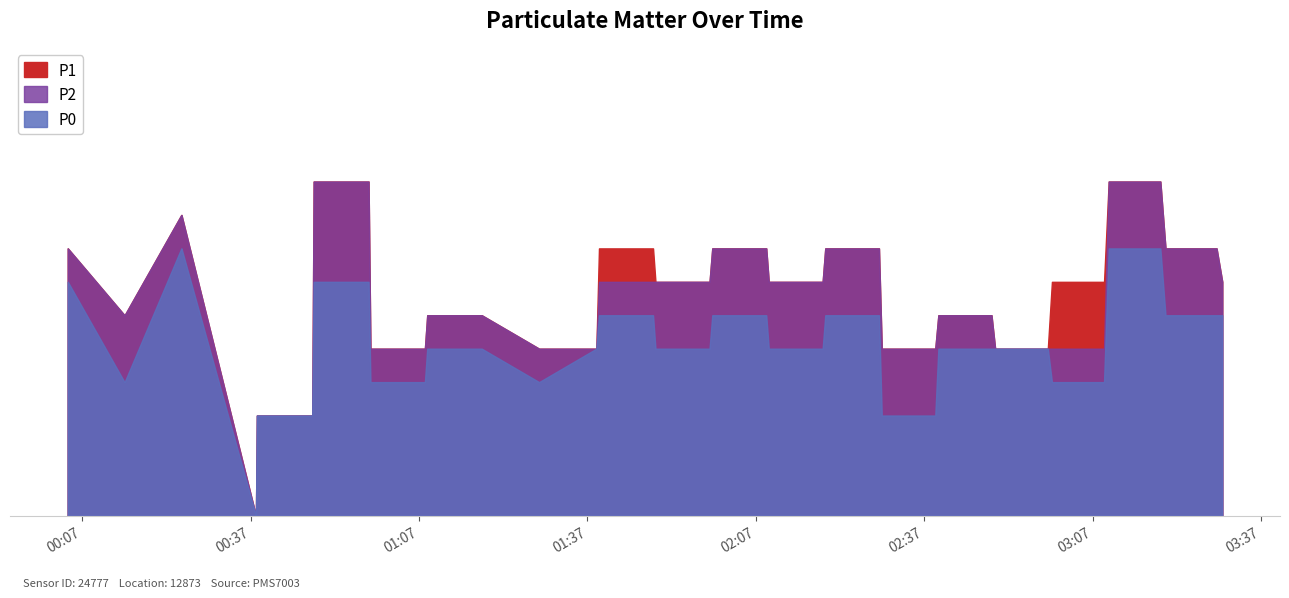

Rank the categories by P1 value from lowest to highest.

2023-06-24T00:37:56, 2023-06-24T00:38:06, 2023-06-24T00:47:58, 2023-06-24T00:58:20, 2023-06-24T01:08:02, 2023-06-24T01:28:23, 2023-06-24T01:38:35, 2023-06-24T02:29:26, 2023-06-24T02:38:58, 2023-06-24T02:49:38, 2023-06-24T02:59:01, 2023-06-24T00:14:31, 2023-06-24T00:14:32, 2023-06-24T01:08:27, 2023-06-24T01:18:10, 2023-06-24T02:39:31, 2023-06-24T02:48:59, 2023-06-24T01:49:07, 2023-06-24T01:58:45, 2023-06-24T02:09:18, 2023-06-24T02:18:54, 2023-06-24T02:59:45, 2023-06-24T03:09:02, 2023-06-24T03:30:06, 2023-06-24T00:04:24, 2023-06-24T00:04:25, 2023-06-24T01:39:03, 2023-06-24T01:48:41, 2023-06-24T01:59:14, 2023-06-24T02:08:51, 2023-06-24T02:19:22, 2023-06-24T02:28:56, 2023-06-24T03:19:59, 2023-06-24T03:29:05, 2023-06-24T00:24:38, 2023-06-24T00:24:40, 2023-06-24T00:48:13, 2023-06-24T00:58:00, 2023-06-24T03:09:52, 2023-06-24T03:19:04